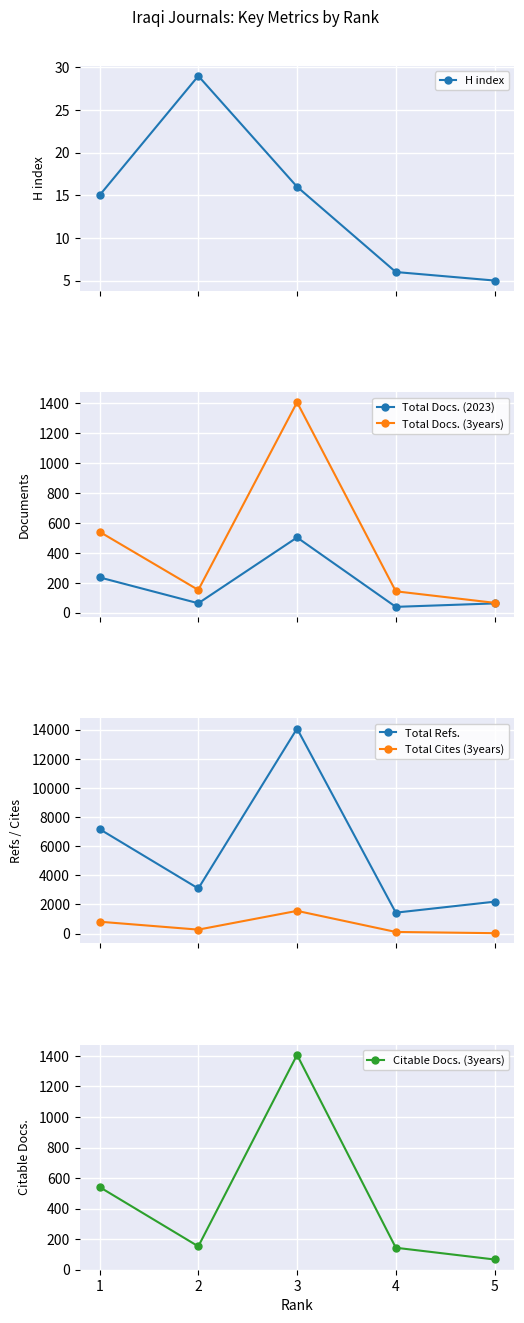

How many interior local valleys does the Total Docs. (3years) series have?

1